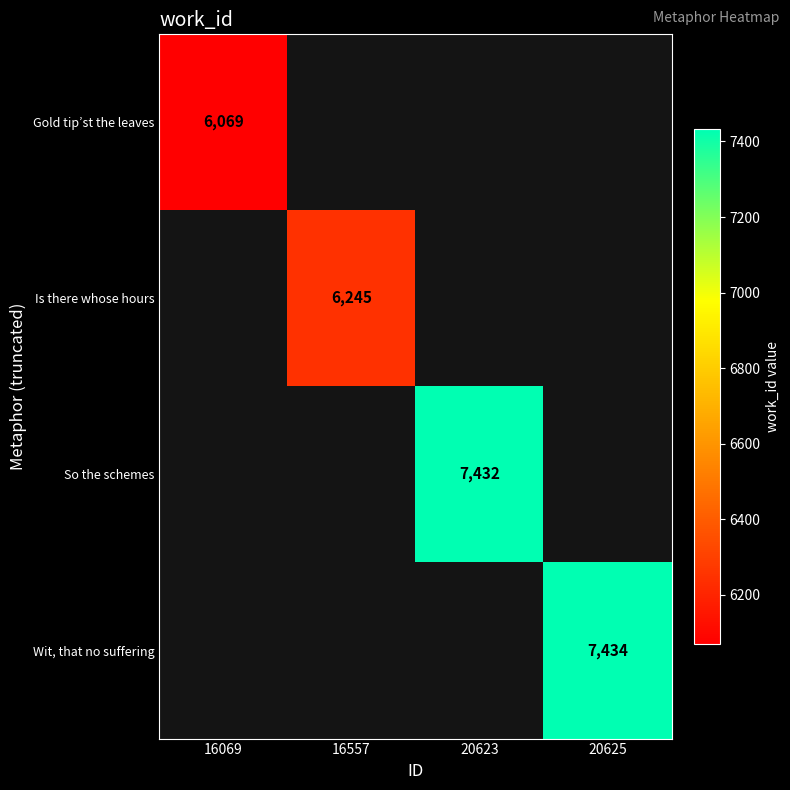

List the labels in order of Gold tip’st the leaves value, smallest first.

16069, 16557, 20623, 20625